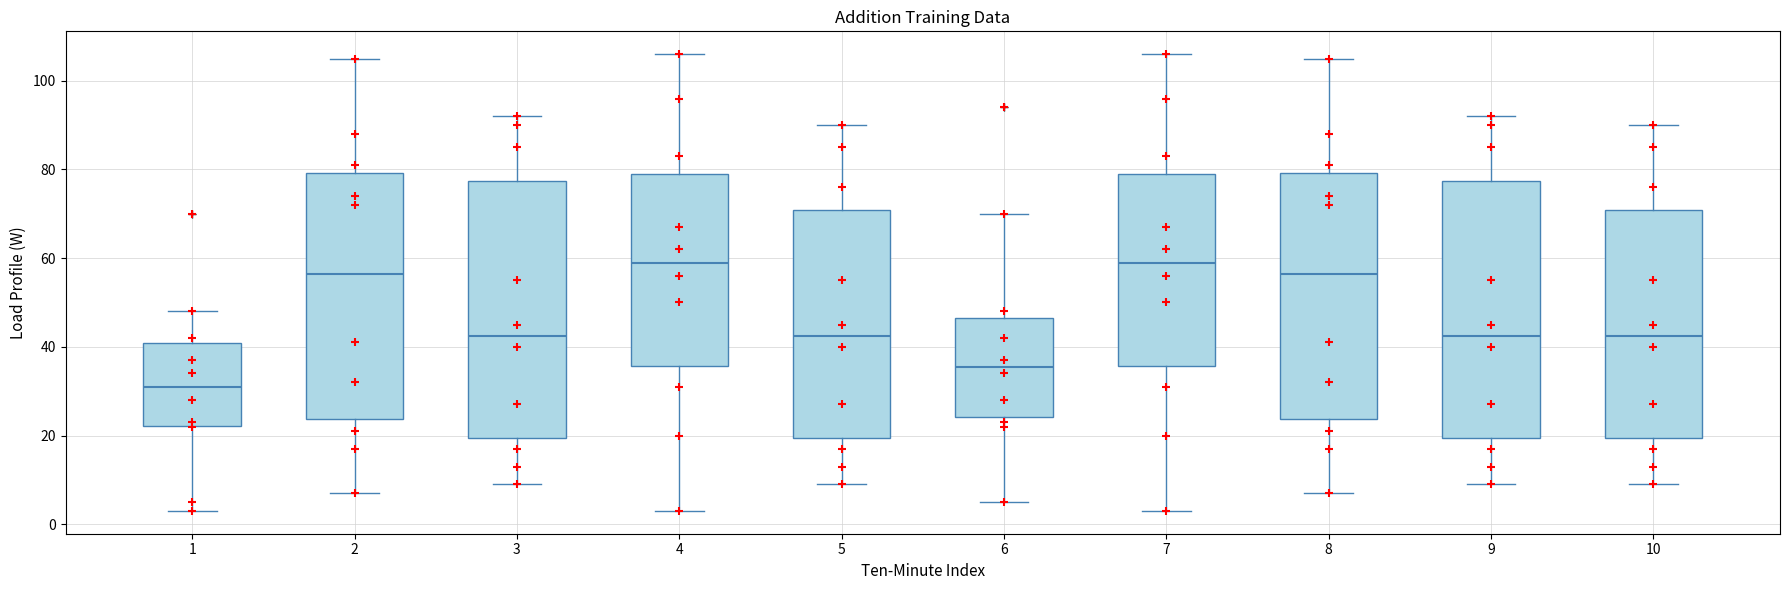

Which box's median line is the lowest?

1